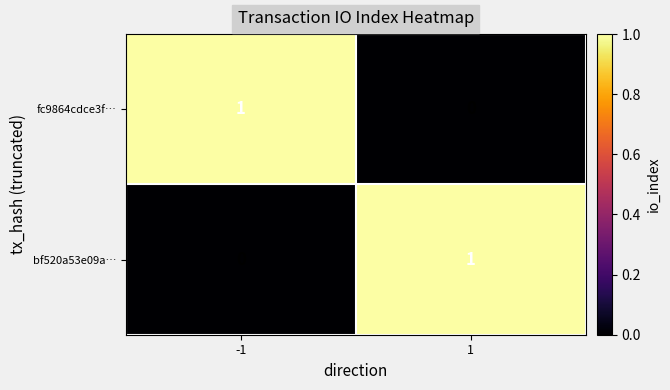

Reading left to right, list all the values displayed in this chart.

fc9864cdce3f…: 1	0
bf520a53e09a…: 0	1